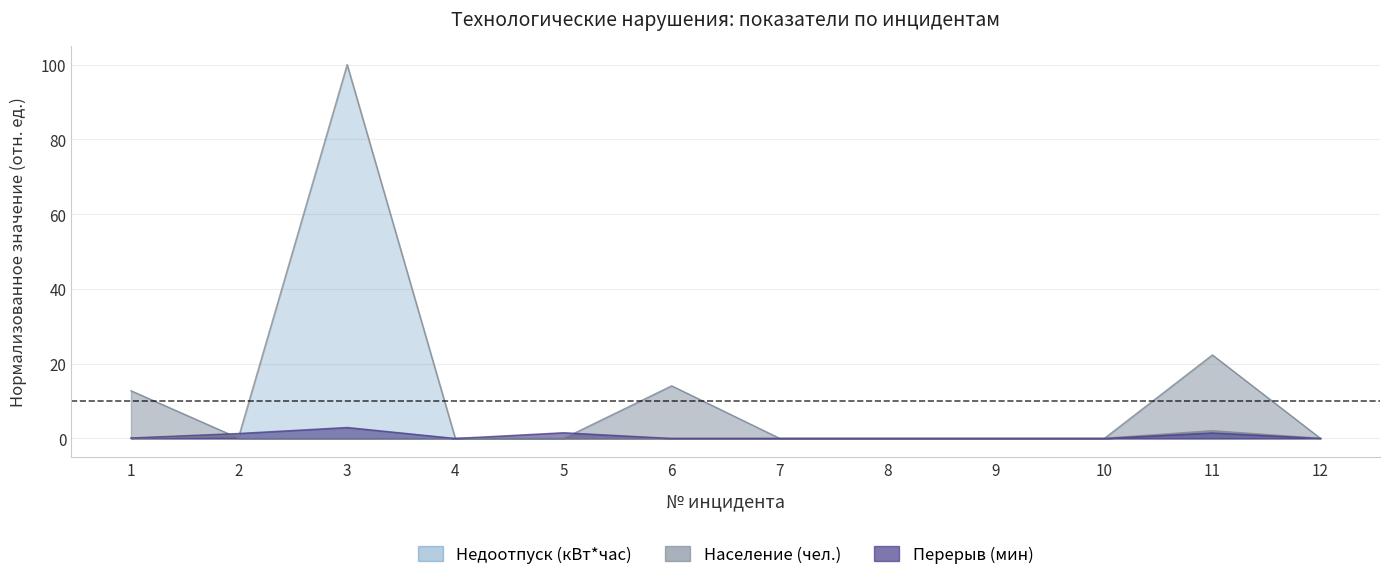

Is it true that Население (чел.) equals 12.0 at 11?

False